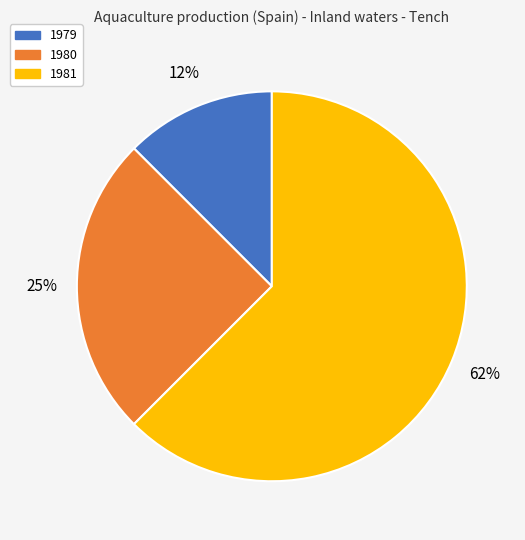

Which slice represents more than half of the pie?

1981